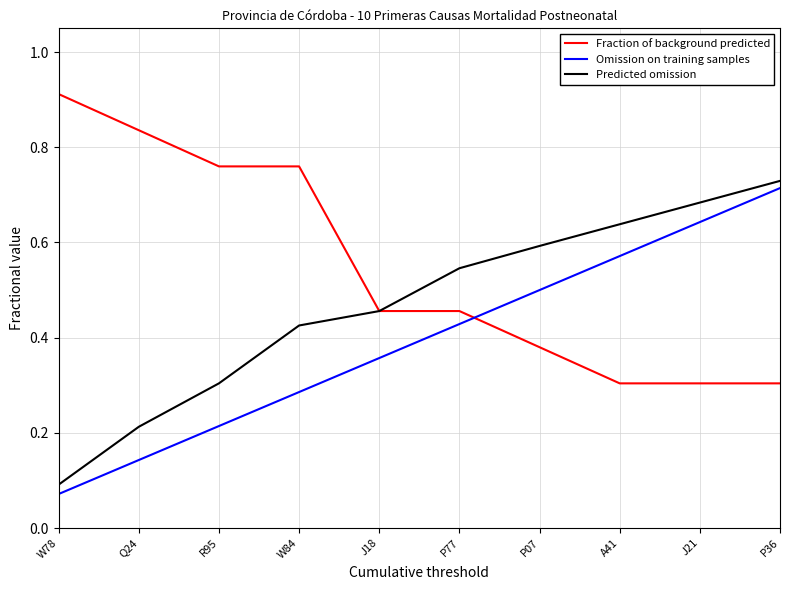

List the series in order of their overall mean, lowest first.

Omission on training samples, Predicted omission, Fraction of background predicted